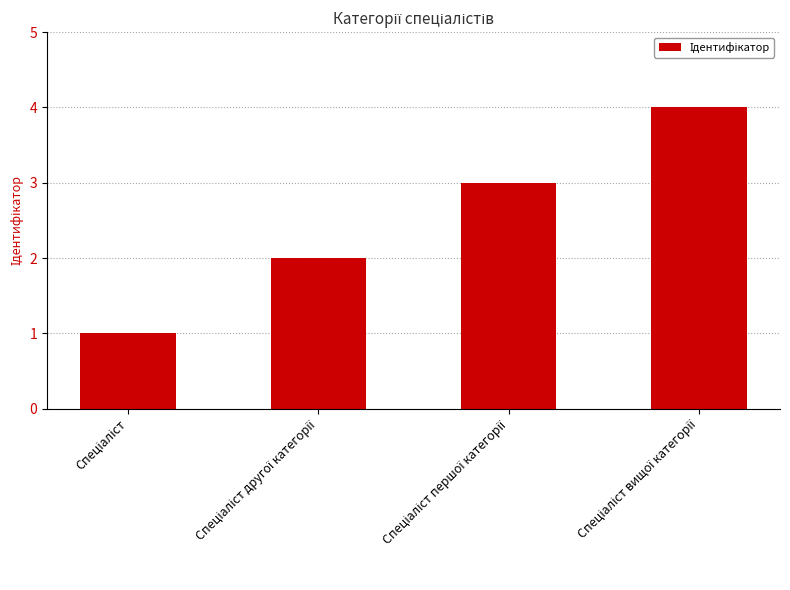

What is the sum of all values?

10